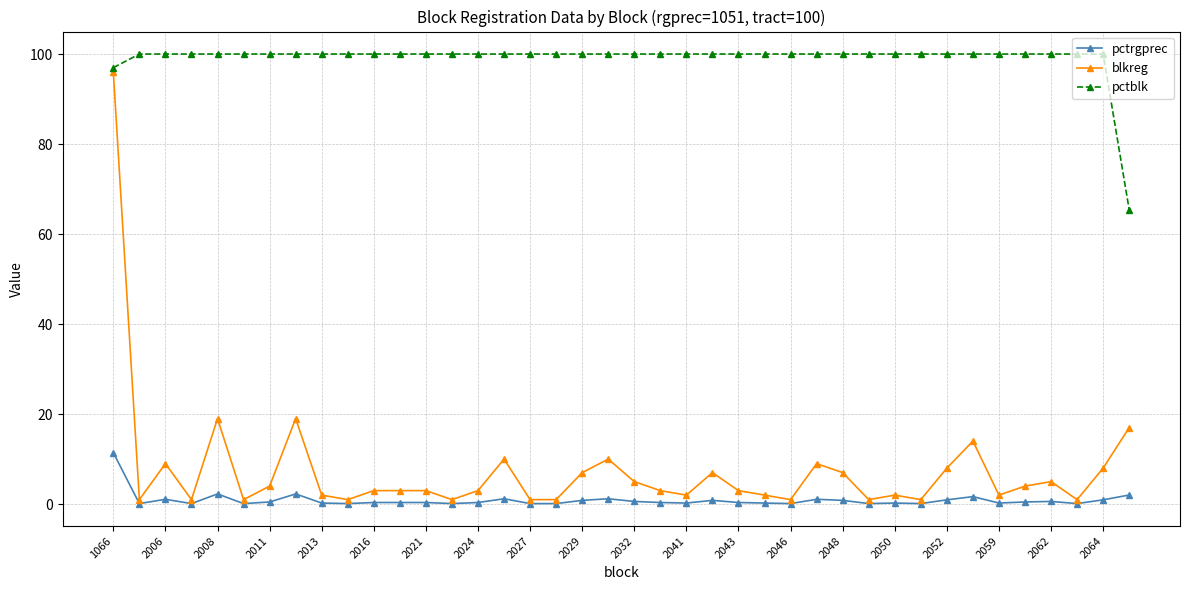

At how many categories does at least one series exceed 22?

40